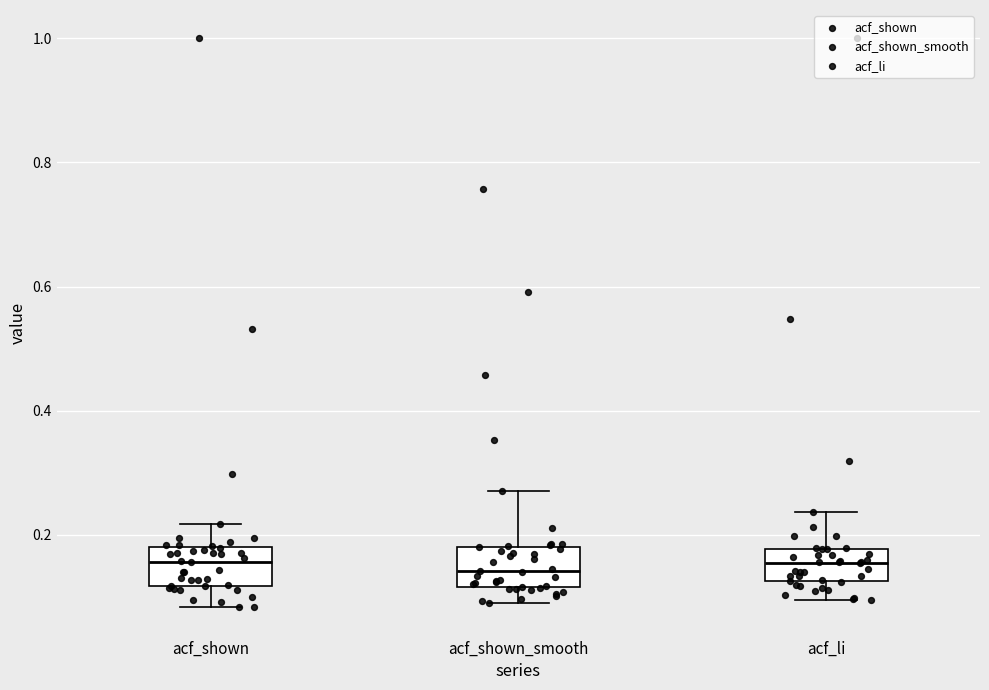

Where does the upper whisker of the box for acf_shown end on the y-axis? The values are not printed on the chart, so give them approximately, as read against the axis.

0.22